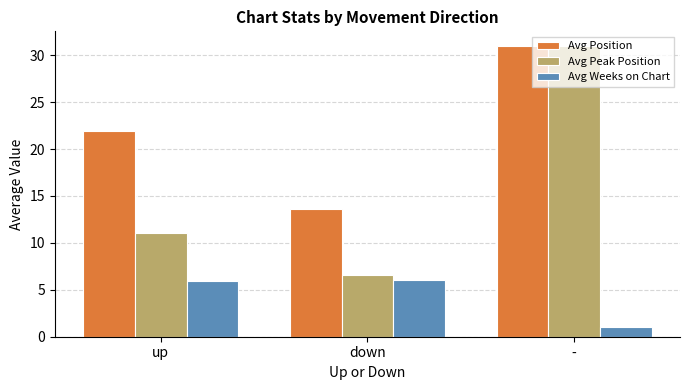

Where is Avg Peak Position nearest to the value 18?

up